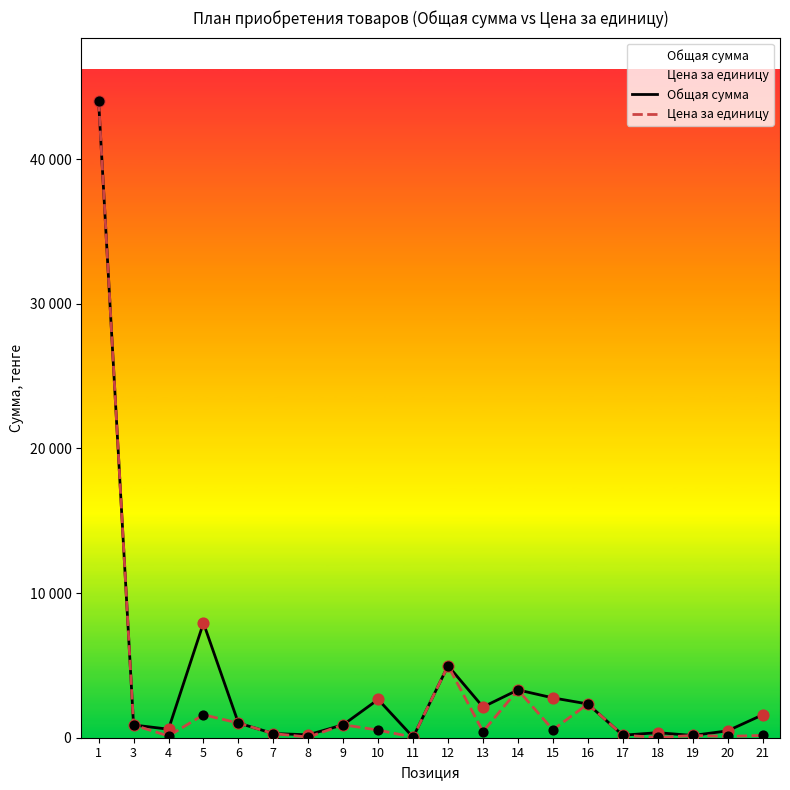

Which series reaches the minimum Y coordinate?

Цена за единицу